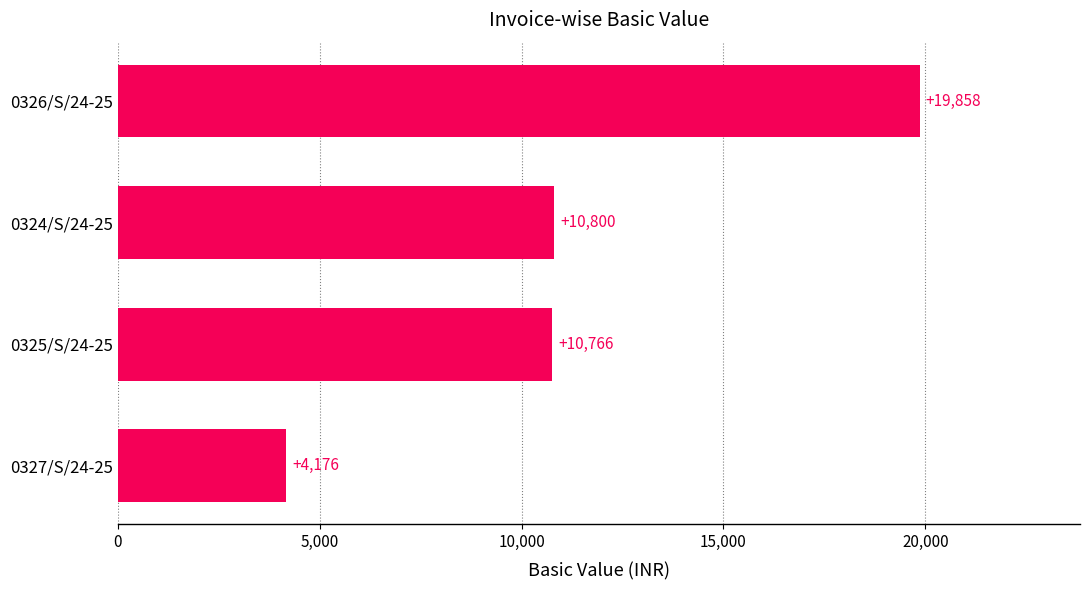

Approximately how many times larger is the value at 0325/S/24-25 compared to 0327/S/24-25?

2.6